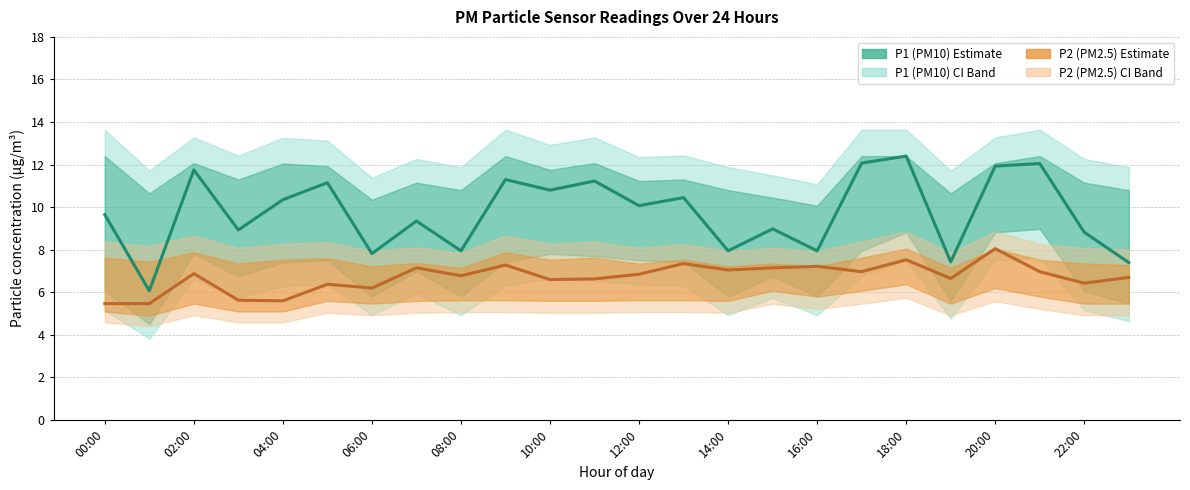

Rank the series by their maximum value, from lowest to highest.

P2 (PM2.5) Estimate, P1 (PM10) Estimate